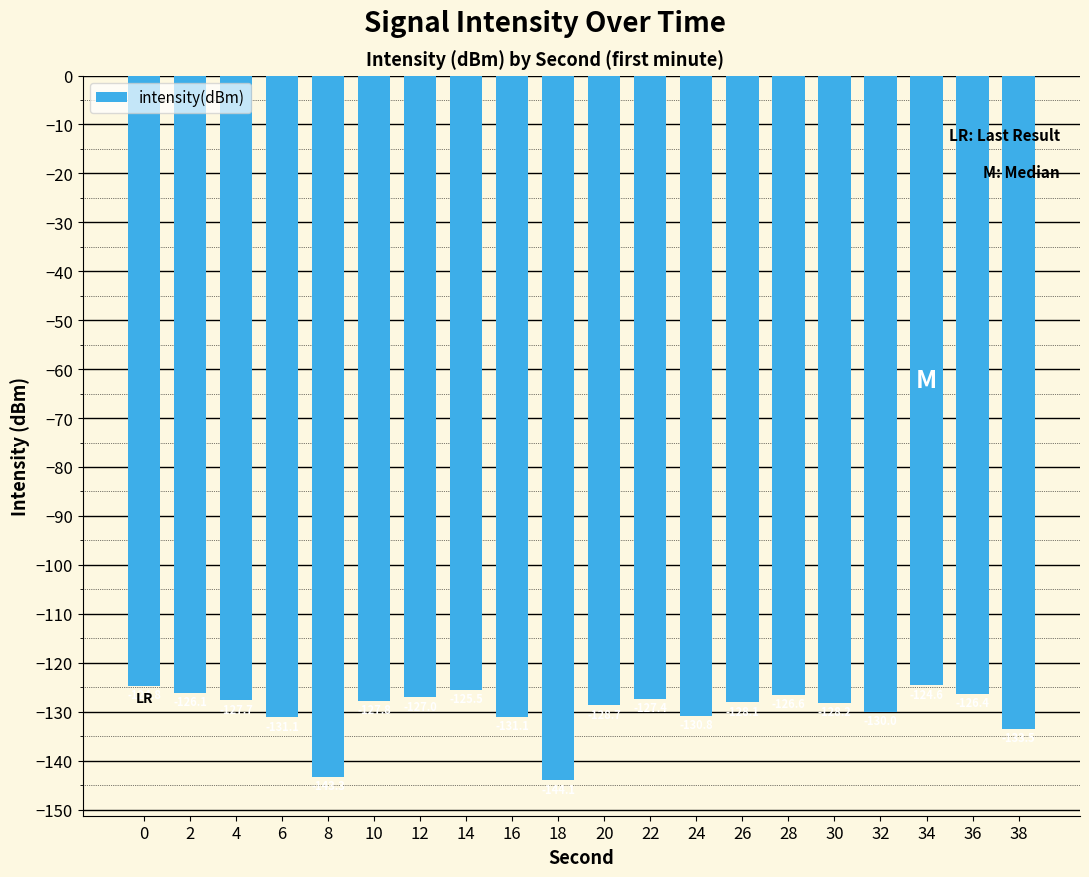

Reading right to left, transcribe all the data shown in this chart.

38=-133.5	36=-126.4	34=-124.6	32=-130.0	30=-128.2	28=-126.6	26=-128.1	24=-130.8	22=-127.4	20=-128.7	18=-144.1	16=-131.1	14=-125.5	12=-127.0	10=-127.8	8=-143.3	6=-131.1	4=-127.7	2=-126.1	0=-124.8